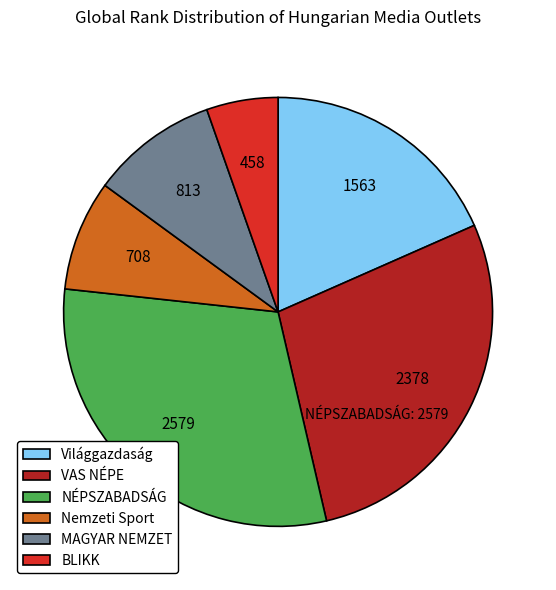

Do NÉPSZABADSÁG and VAS NÉPE together represent more than half of the pie?

Yes